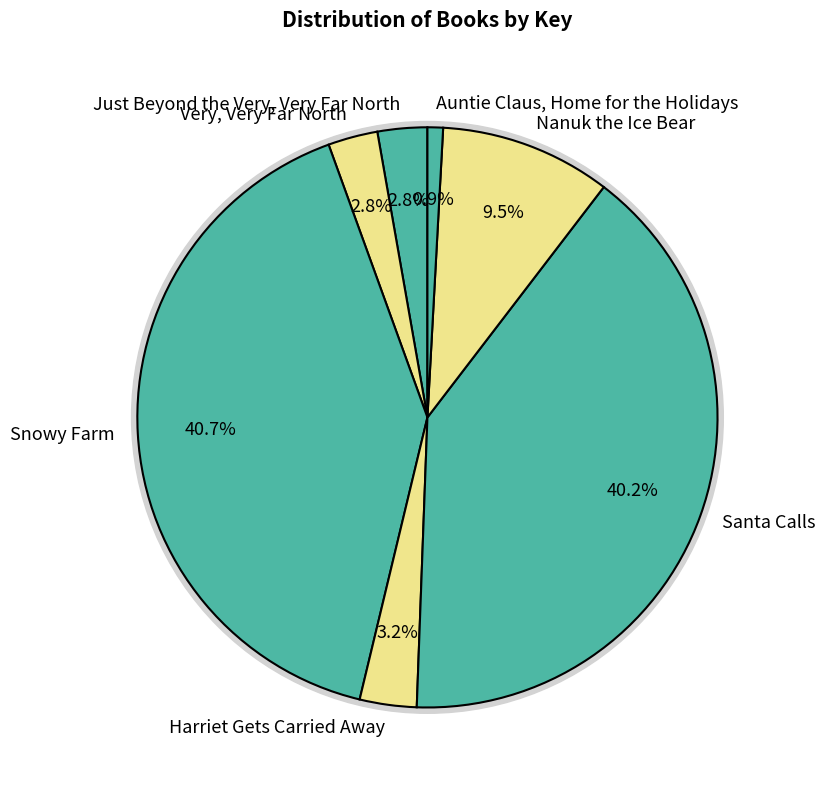

Is there any slice that represents more than half of the pie?

No